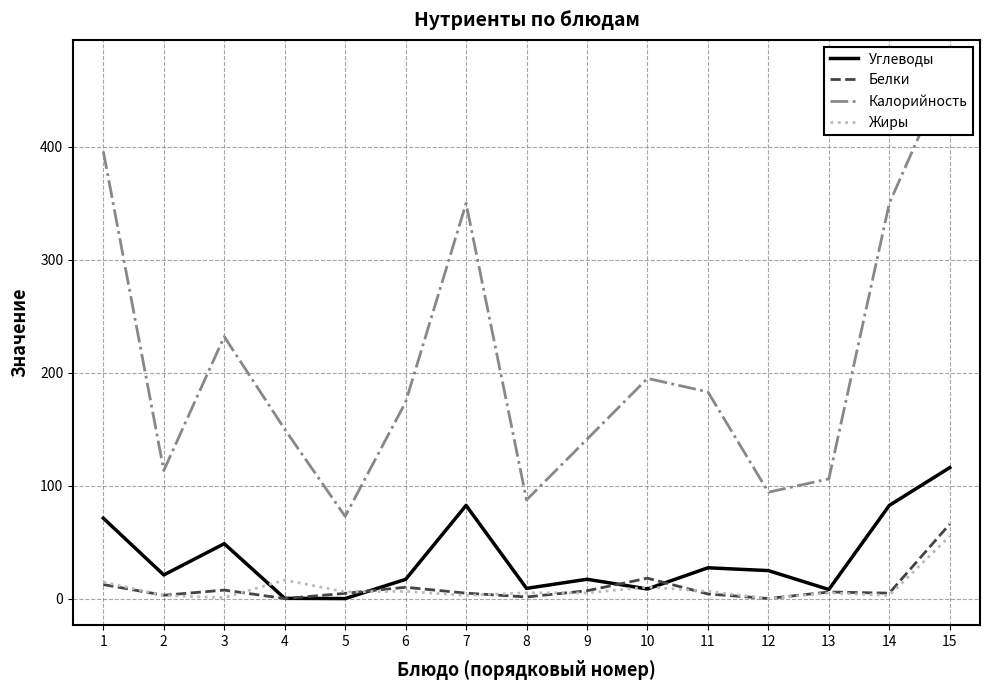

What is the greatest value displayed?

471.2